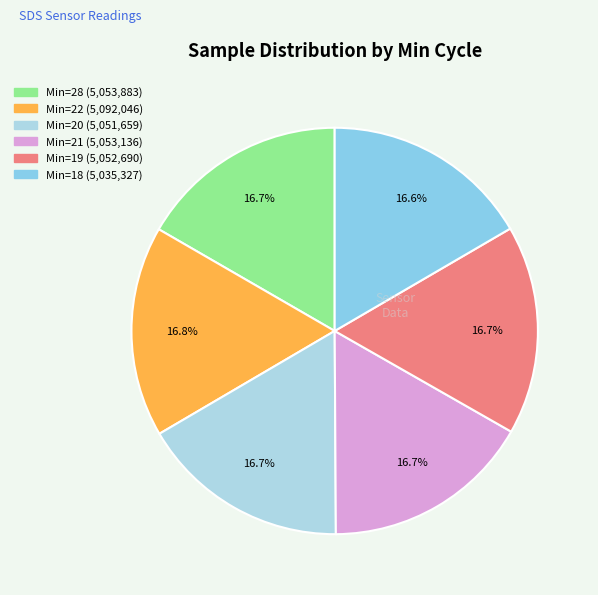

How many slices are in this pie chart?

6